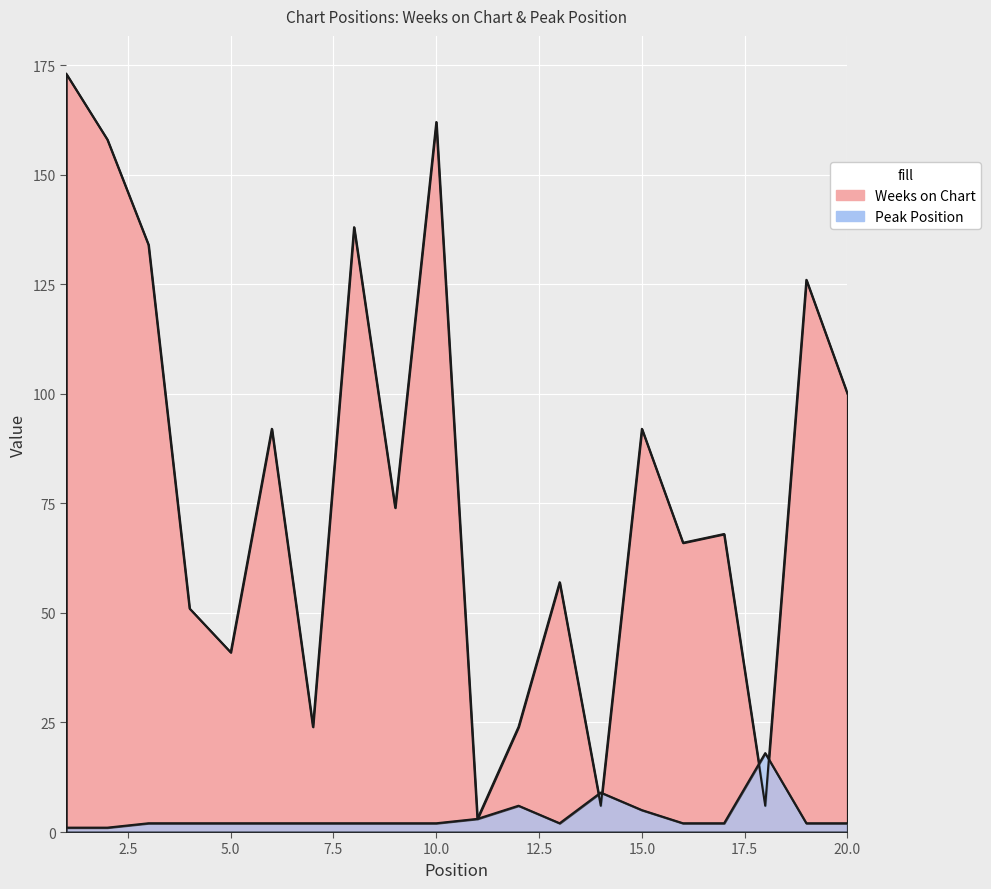

Reading right to left, list all the values displayed in this chart.

Weeks on Chart: 100	126	6	68	66	92	6	57	24	3	162	74	138	24	92	41	51	134	158	173
Peak Position: 2	2	18	2	2	5	9	2	6	3	2	2	2	2	2	2	2	2	1	1